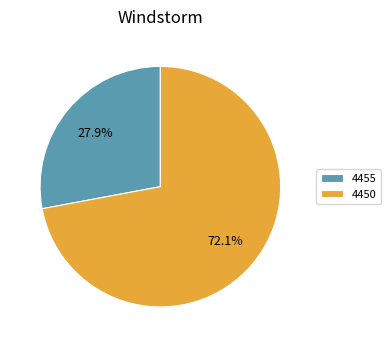

To the nearest percent, what percentage of the pie is 4450?

72%